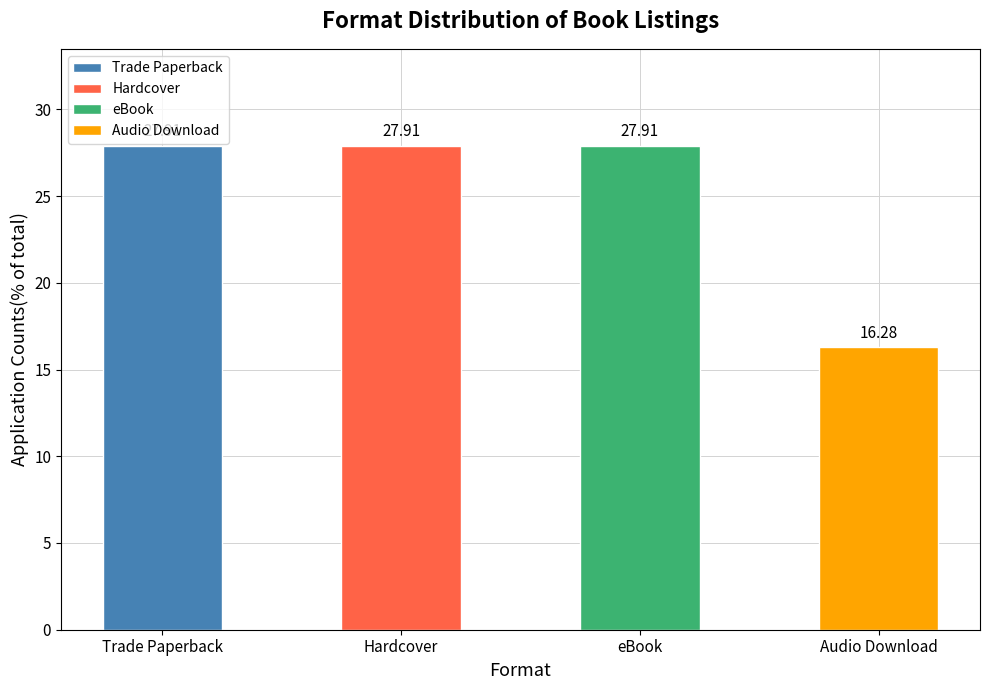

Where does the data first go above 27?

Trade Paperback